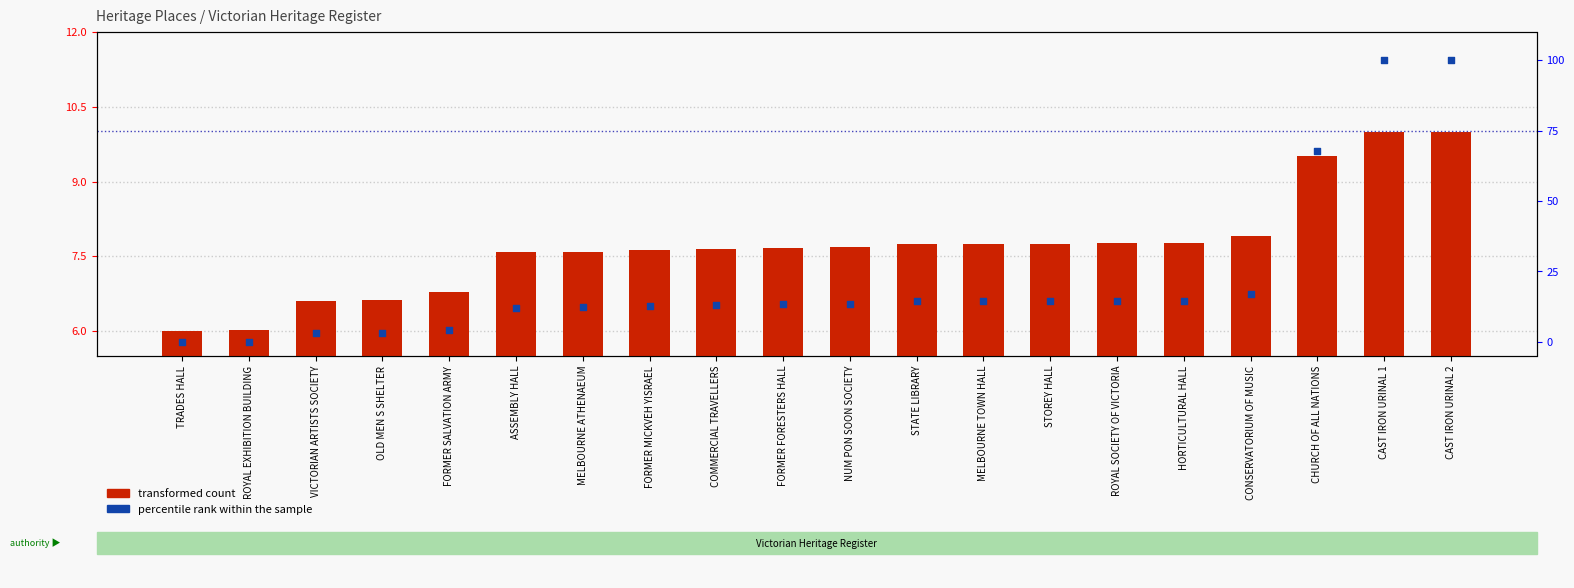

Which series reaches the maximum Y coordinate?

percentile rank within the sample